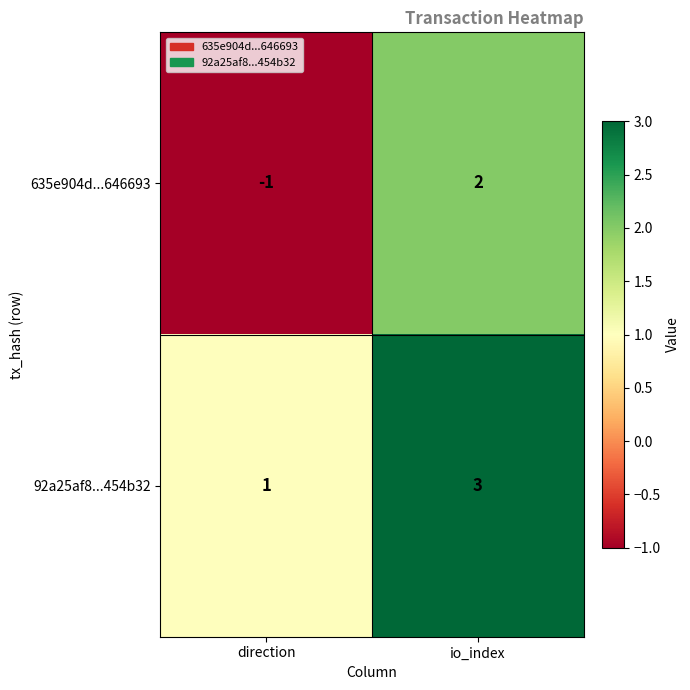

Rank the series by their maximum value, from highest to lowest.

92a25af8...454b32, 635e904d...646693